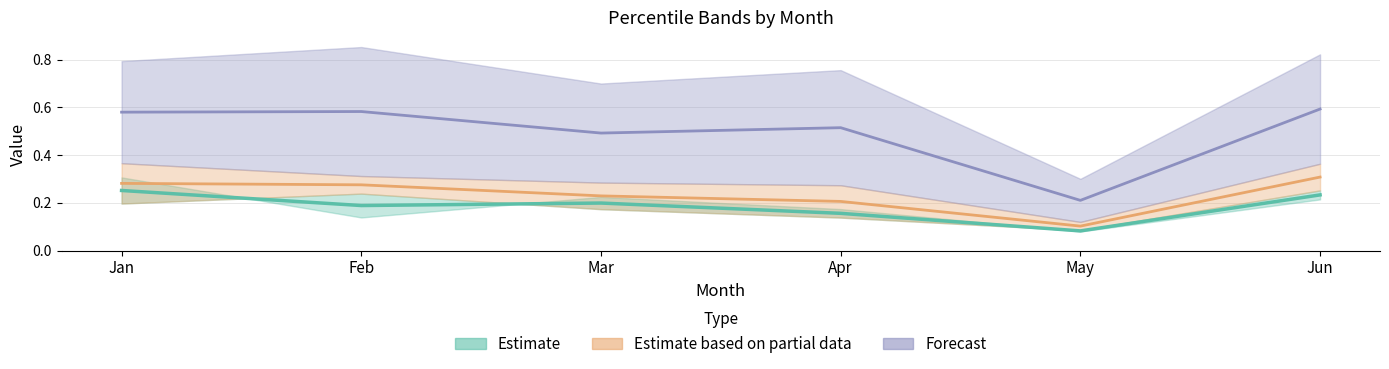

The value of pct25 at Mar is 0.1. True or false?

False